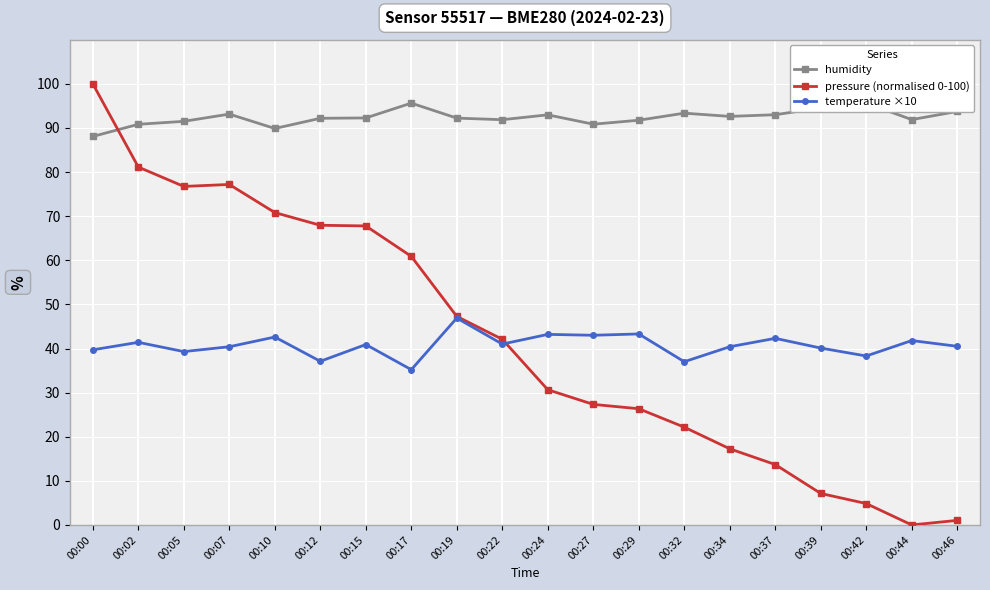

Which series has the largest total across all categories?

humidity